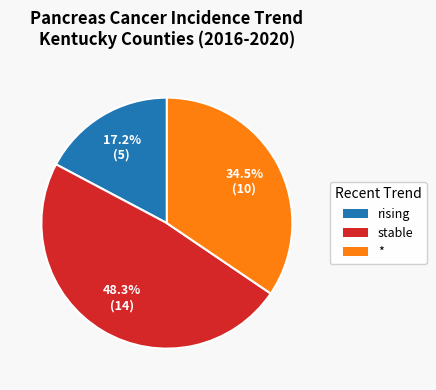

Combined, what portion of the pie is stable and *?

82.8%